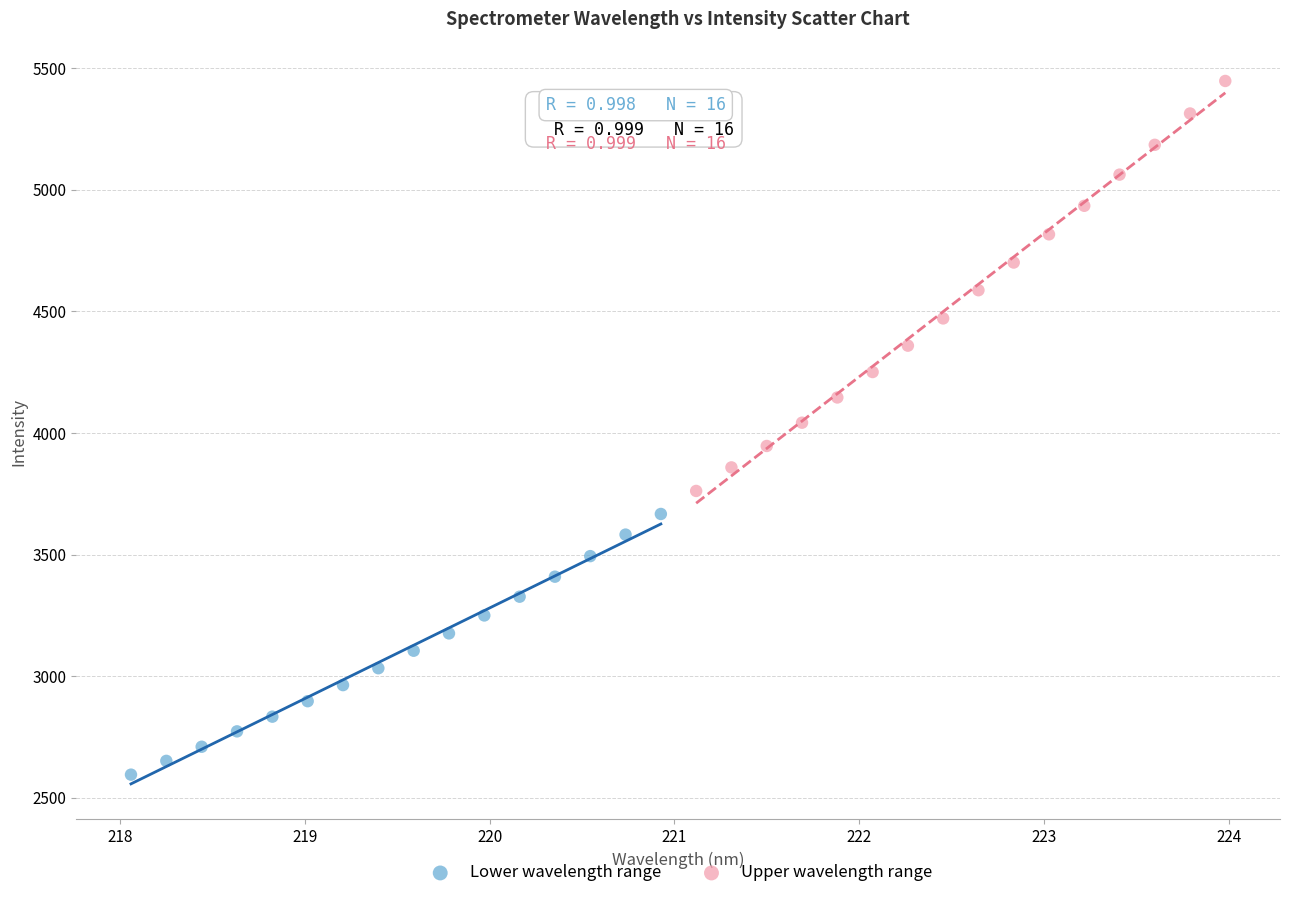

Which series has the widest spread of Y values?

Upper wavelength range